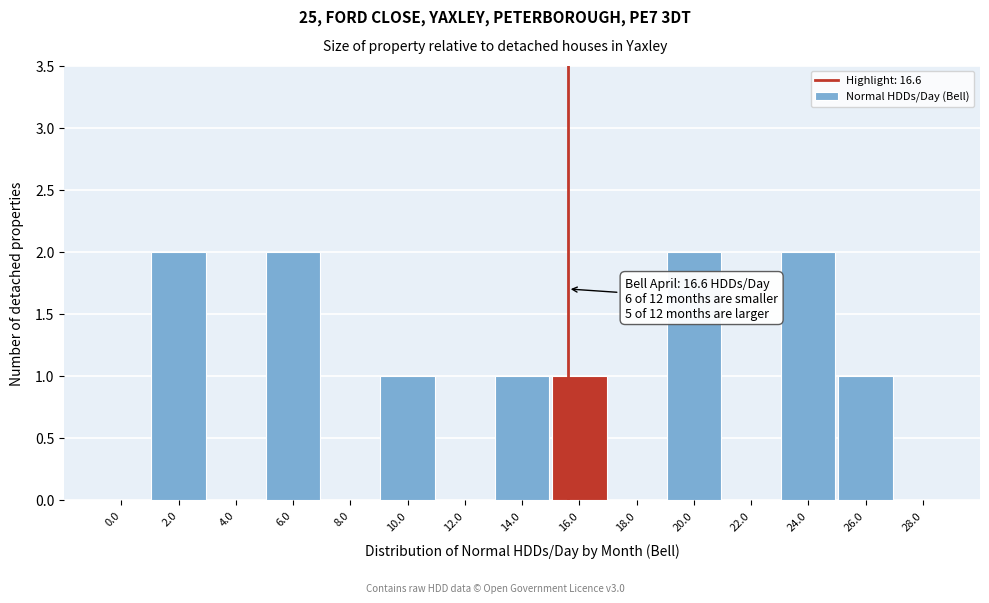

Reading right to left, extract all data points from this chart.

28.0=0	26.0=1	24.0=2	22.0=0	20.0=2	18.0=0	16.0=1	14.0=1	12.0=0	10.0=1	8.0=0	6.0=2	4.0=0	2.0=2	0.0=0